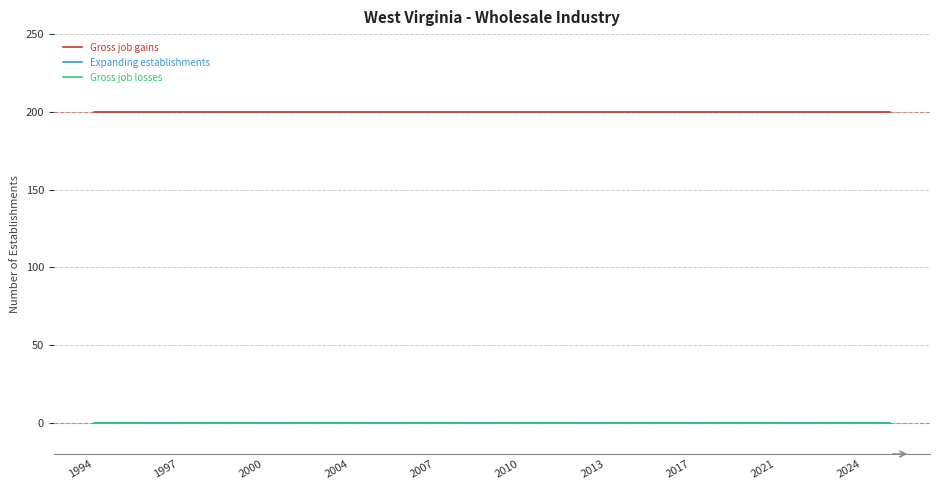

At which category is the sum across all series the highest?

1994